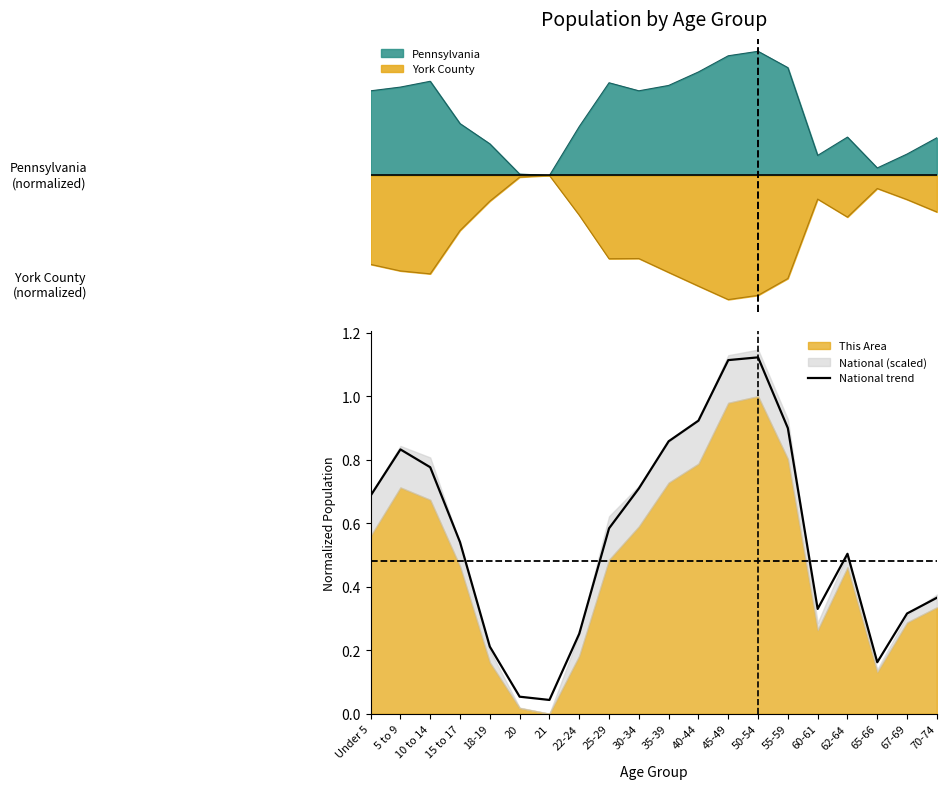

List the labels in order of value, largest first.

50-54, 45-49, 40-44, 55-59, 35-39, 5 to 9, 10 to 14, 30-34, Under 5, 25-29, 15 to 17, 62-64, 70-74, 60-61, 67-69, 22-24, 18-19, 65-66, 20, 21